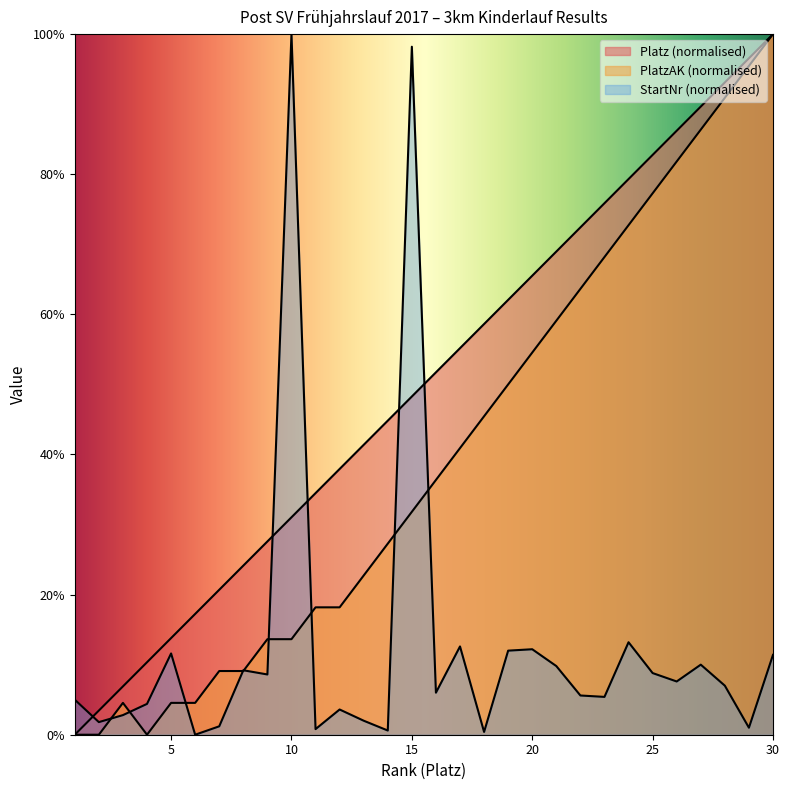

At which category is the sum across all series the highest?

30